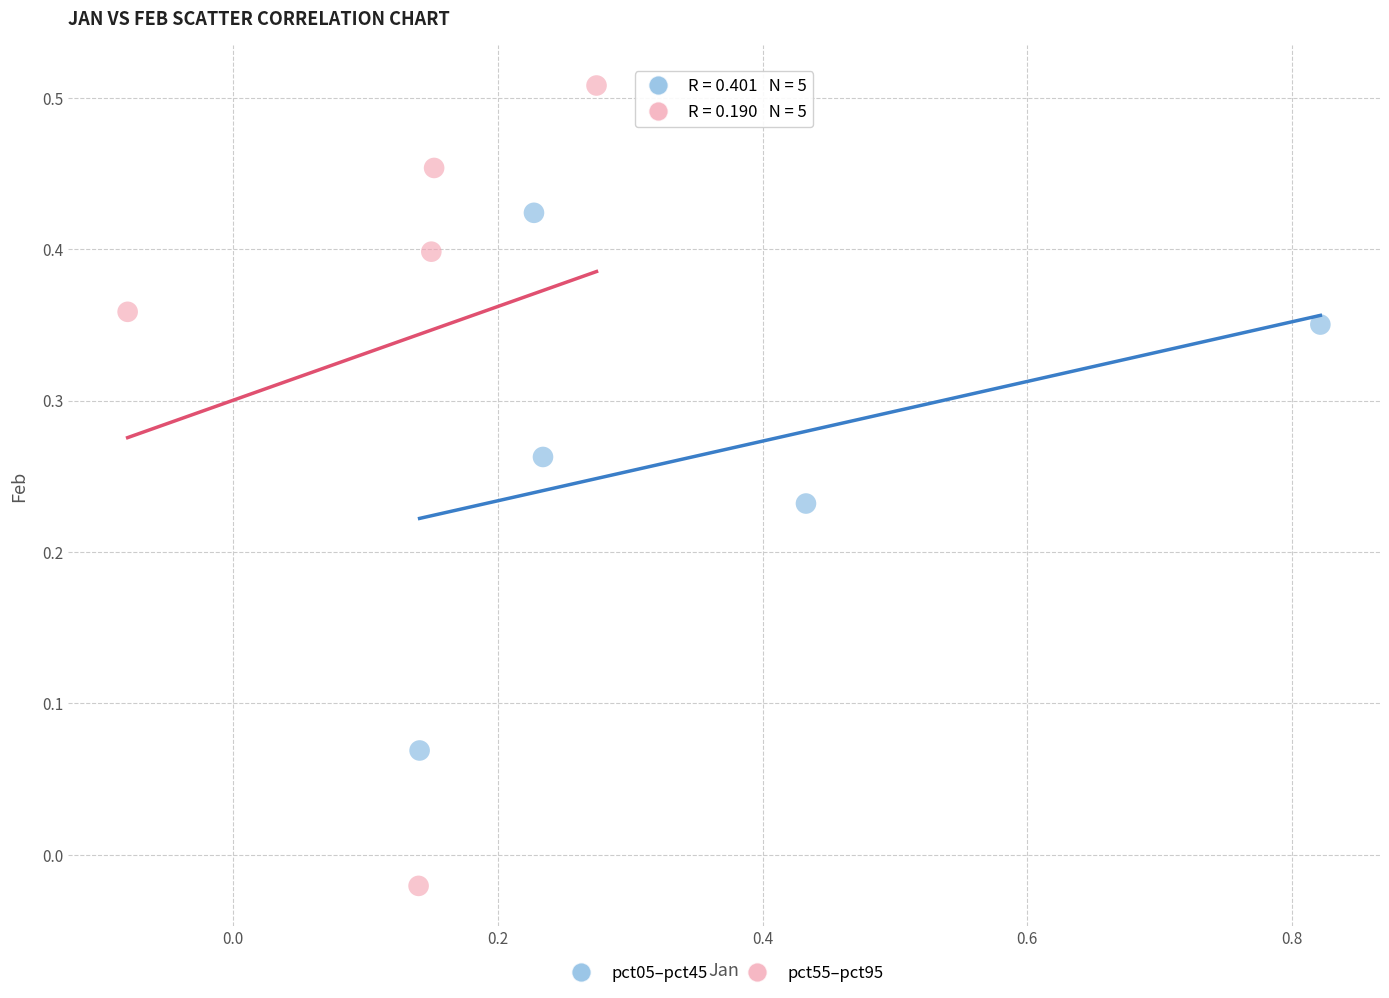

Which series contains the lowest Y value?

pct55–pct95